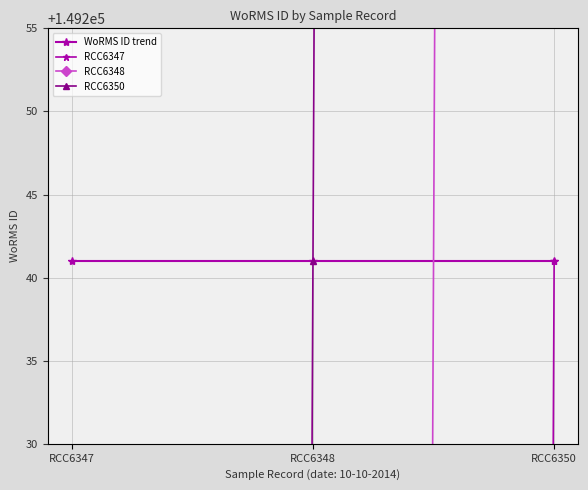

How many series are shown in this chart?

4